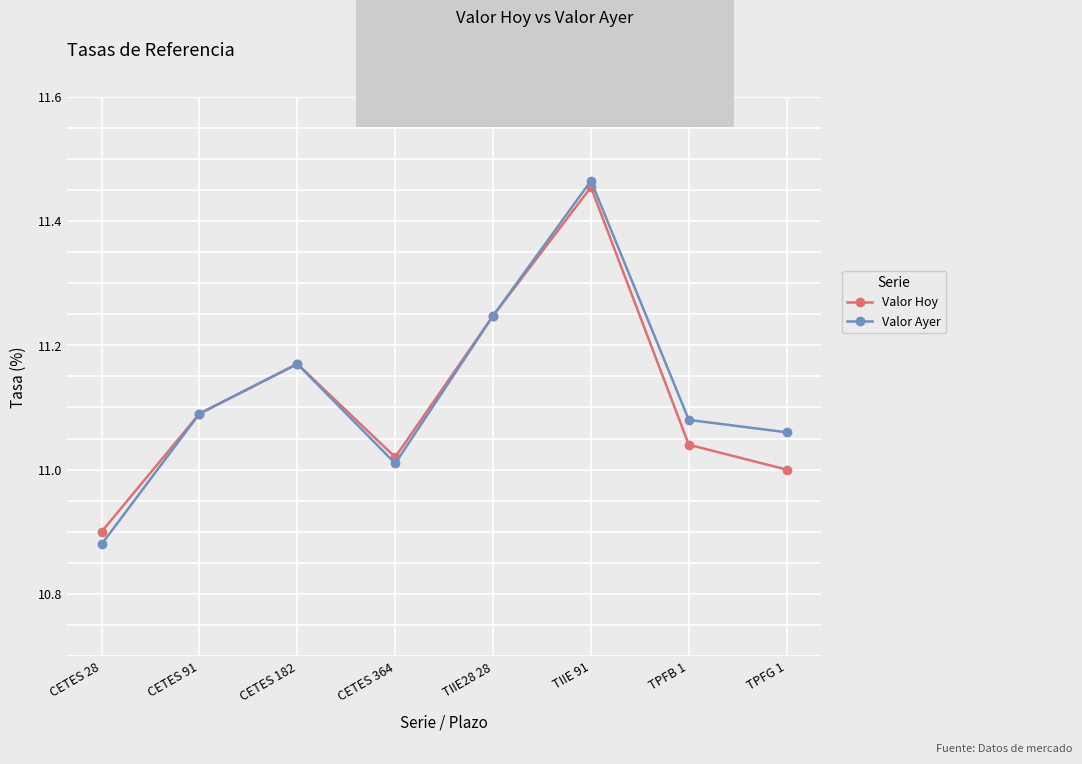

Which series has the largest range (max minus min)?

Valor Ayer